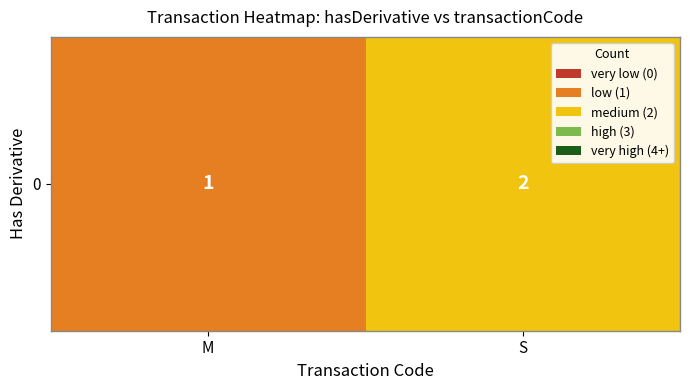

What is the maximum value shown in the chart?

2